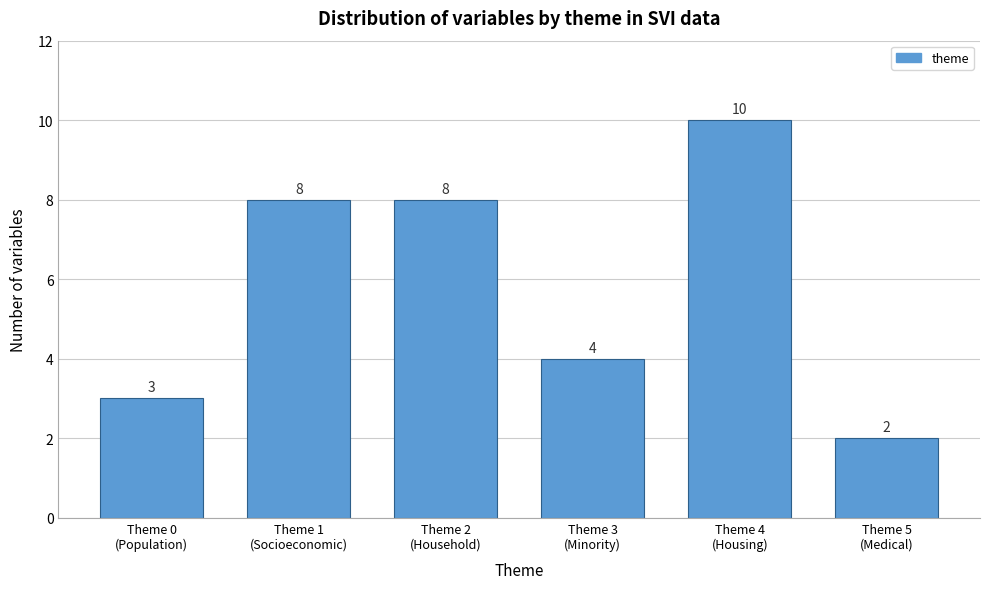

Reading left to right, extract all data points from this chart.

3	8	8	4	10	2